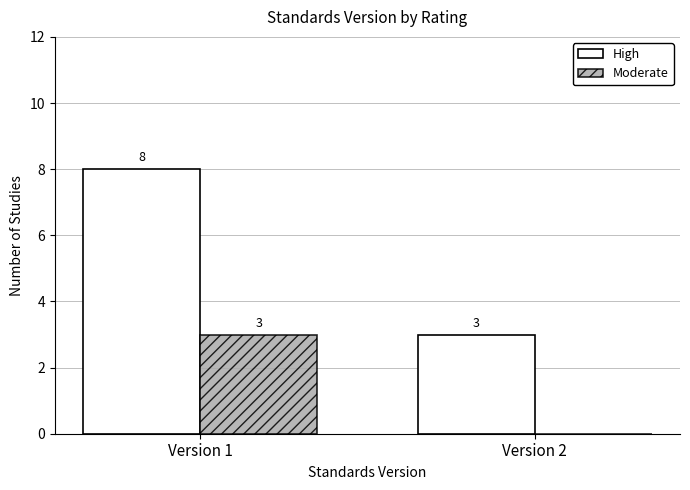

At which category does the chart reach its peak across all series?

Version 1